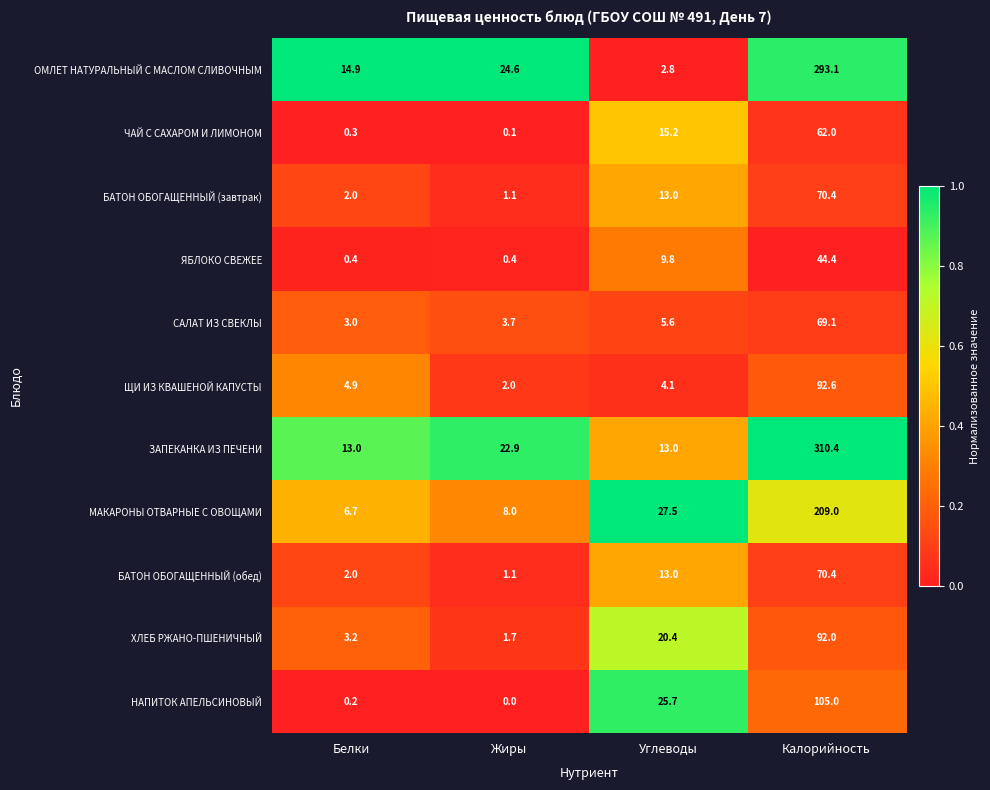

List the labels in order of ЧАЙ С САХАРОМ И ЛИМОНОМ value, largest first.

Калорийность, Углеводы, Белки, Жиры